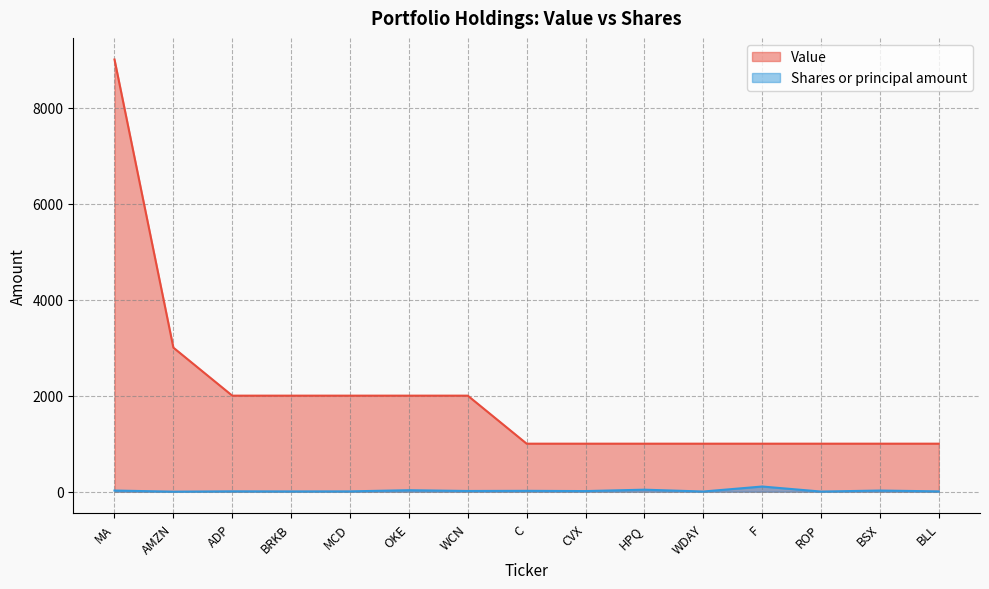

In Shares or principal amount, how many points are lower than both neighbors (excluding endpoints)?

6